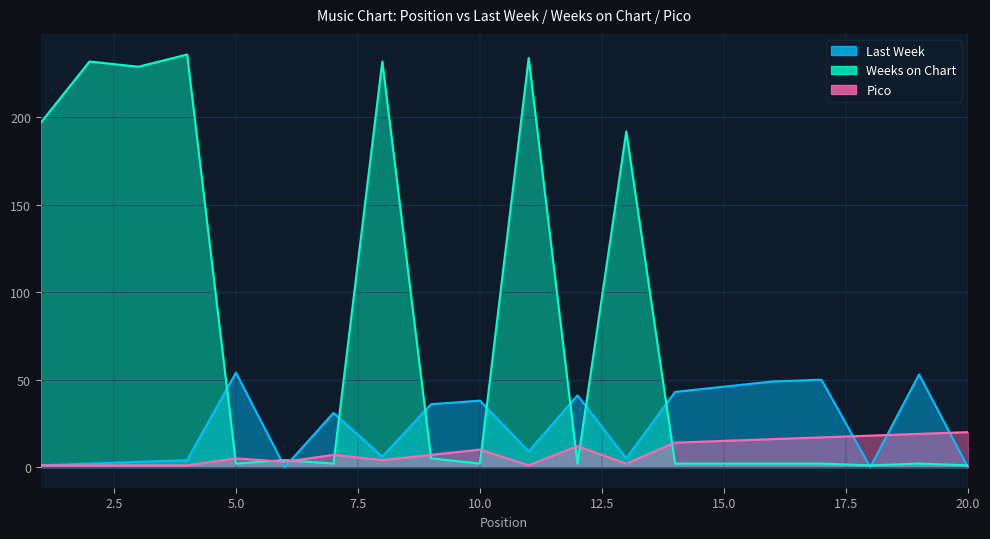

Which series ends up on top after the final intersection of Last Week and Pico?

Pico